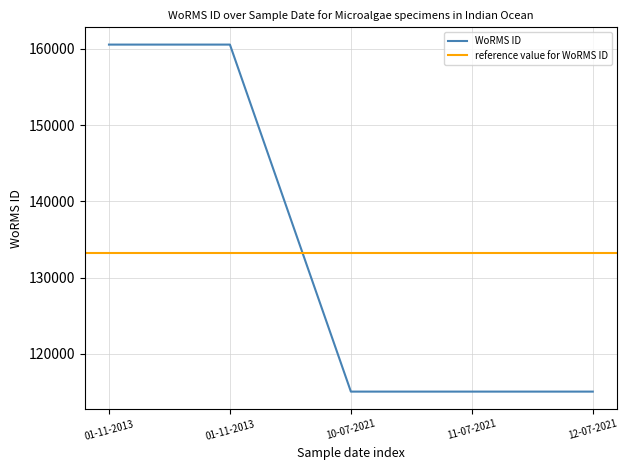

Which label corresponds to the largest value in the chart?

01-11-2013